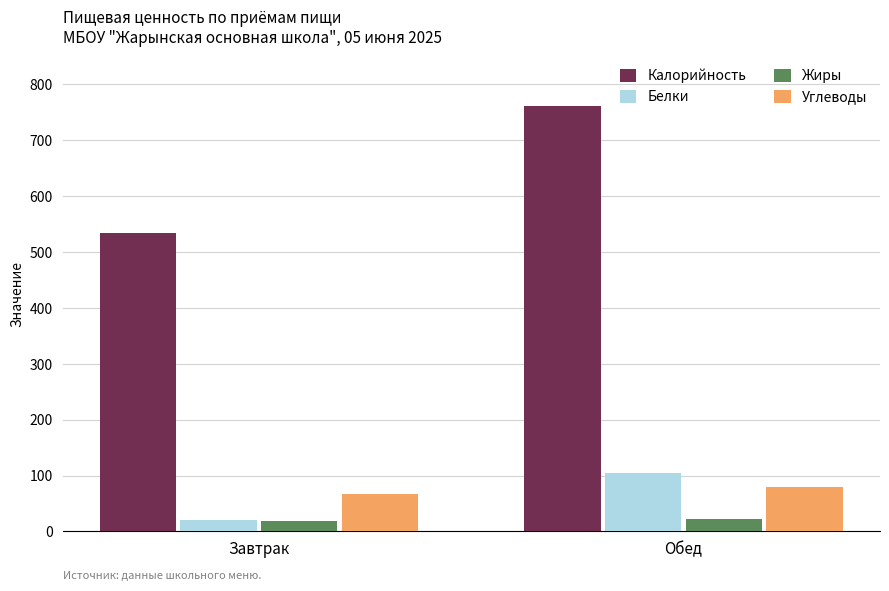

What is the sum of all Углеводы values?

146.1